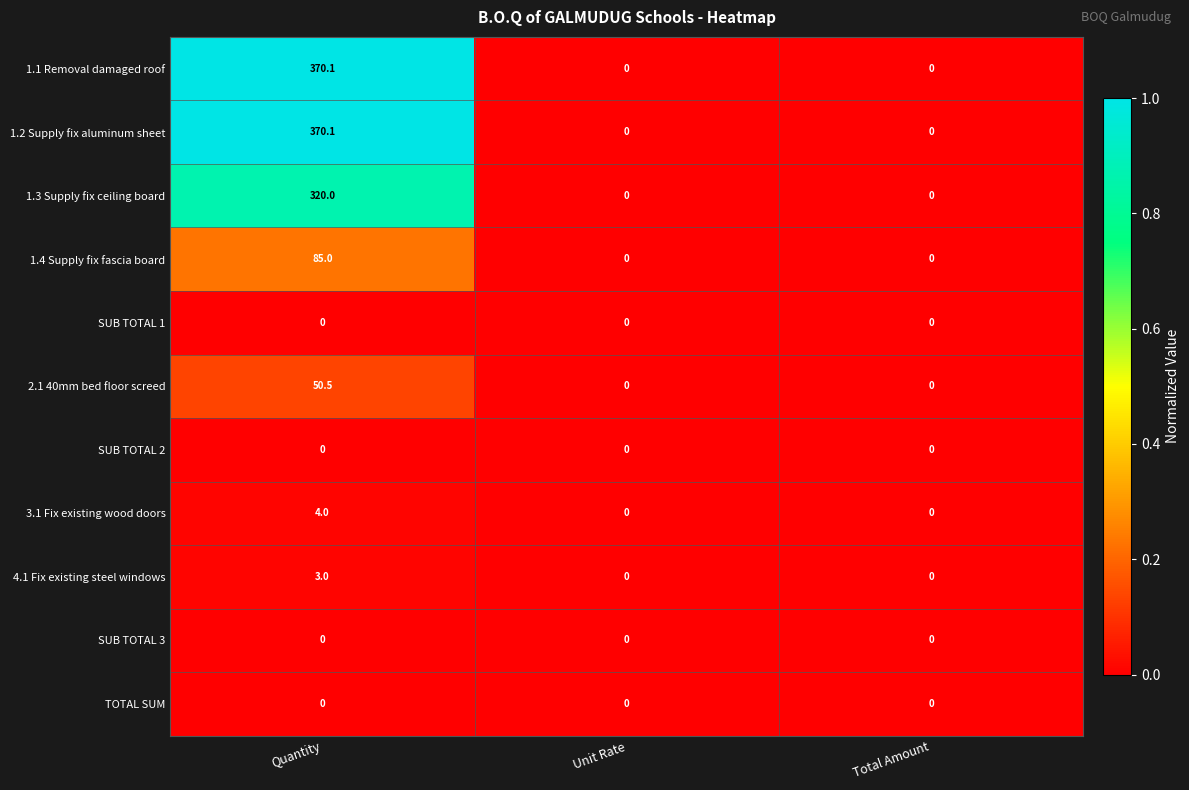

At which category is the sum across all series the highest?

Quantity